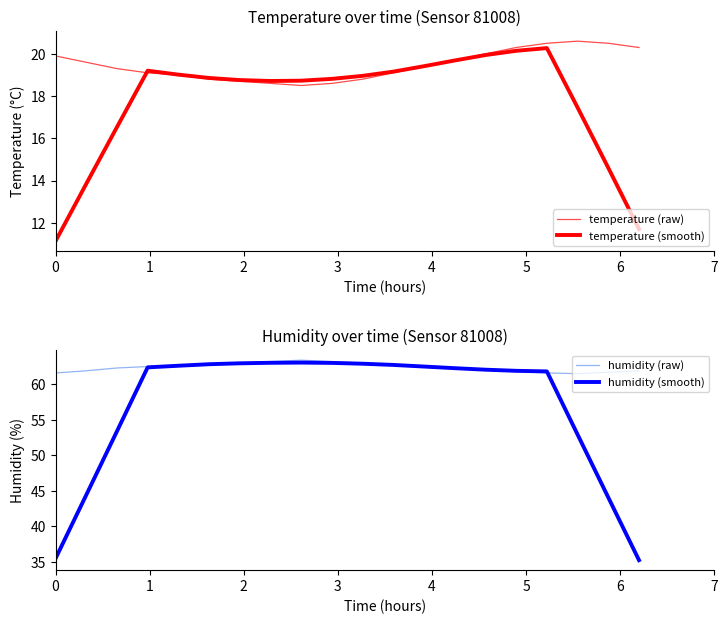

Reading left to right, transcribe all the data shown in this chart.

temperature (raw): 19.9	19.6	19.3	19.1	19.0	18.8	18.7	18.6	18.5	18.6	18.8	19.1	19.4	19.7	20.0	20.3	20.5	20.6	20.5	20.3
temperature (smooth): 11.1	13.8	16.5	19.2	19.0	18.9	18.8	18.7	18.7	18.8	19.0	19.2	19.4	19.7	19.9	20.1	20.3	17.5	14.6	11.7
humidity (raw): 61.6	61.9	62.3	62.5	62.6	62.8	63.0	63.2	63.4	63.2	63.0	62.8	62.5	62.2	62.0	61.8	61.6	61.5	61.7	61.9
humidity (smooth): 35.5	44.4	53.4	62.4	62.6	62.8	63.0	63.0	63.1	63.0	62.9	62.7	62.5	62.3	62.1	61.9	61.8	52.9	44.1	35.2